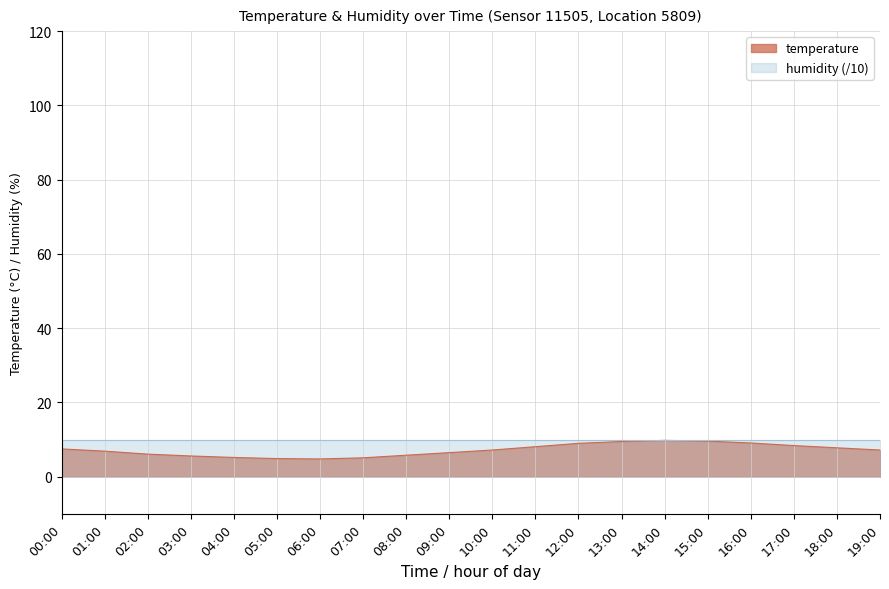

Does the chart display data point markers on the line(s)?

No